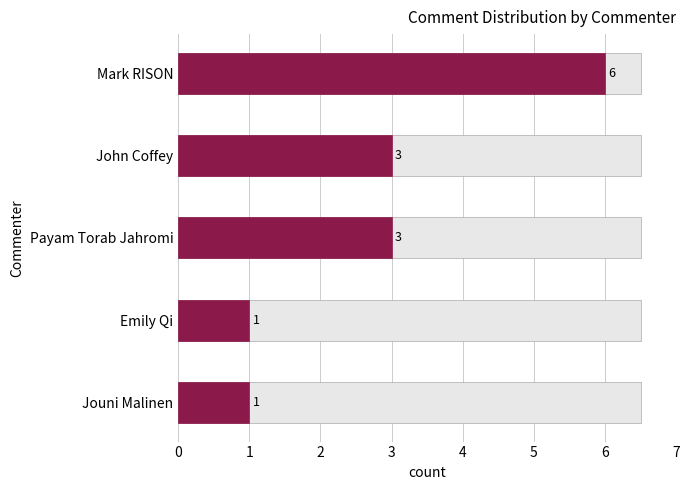

What is the difference between the maximum and second lowest values?

5